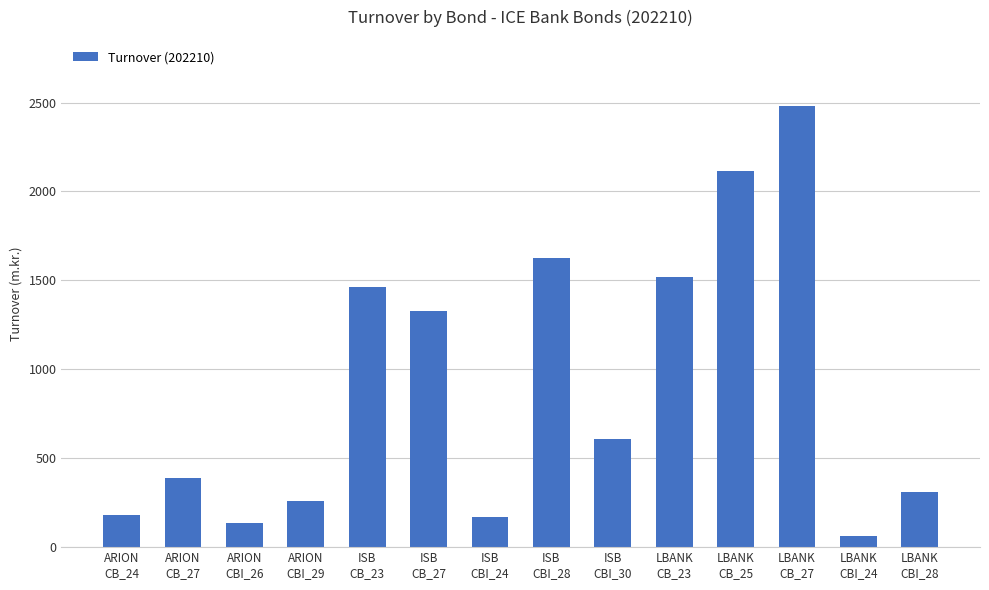

What is the sum of the values at LBANK
CB_23 and ISB
CBI_28?

3143.7